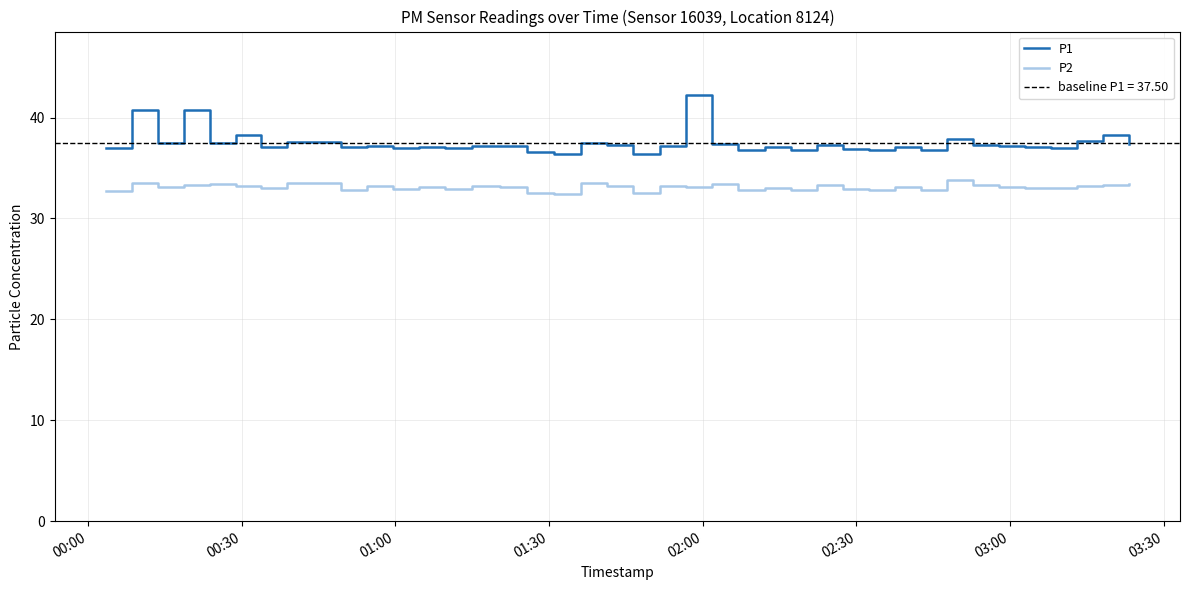

What is the minimum value for P2?

32.5